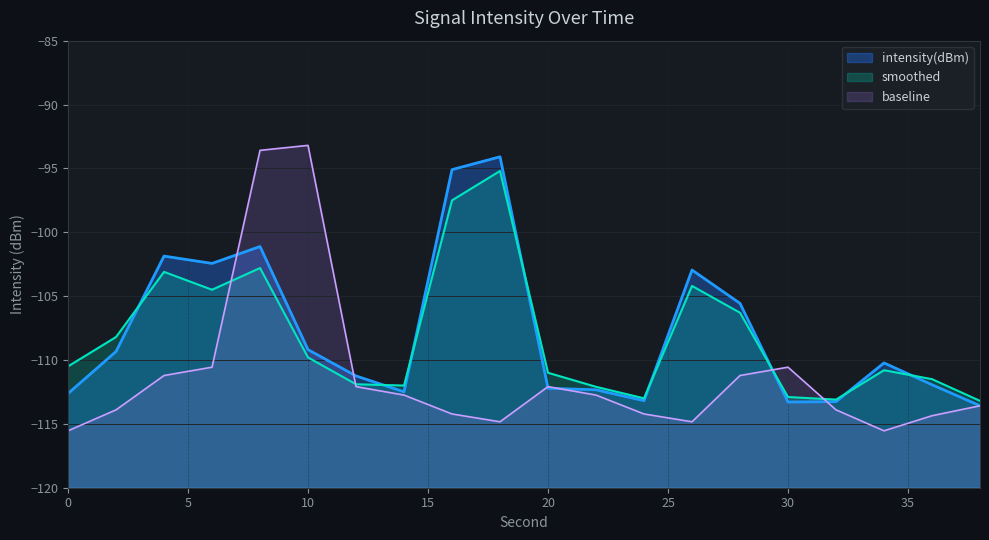

What is the difference between the highest and lowest values at 4?

9.3